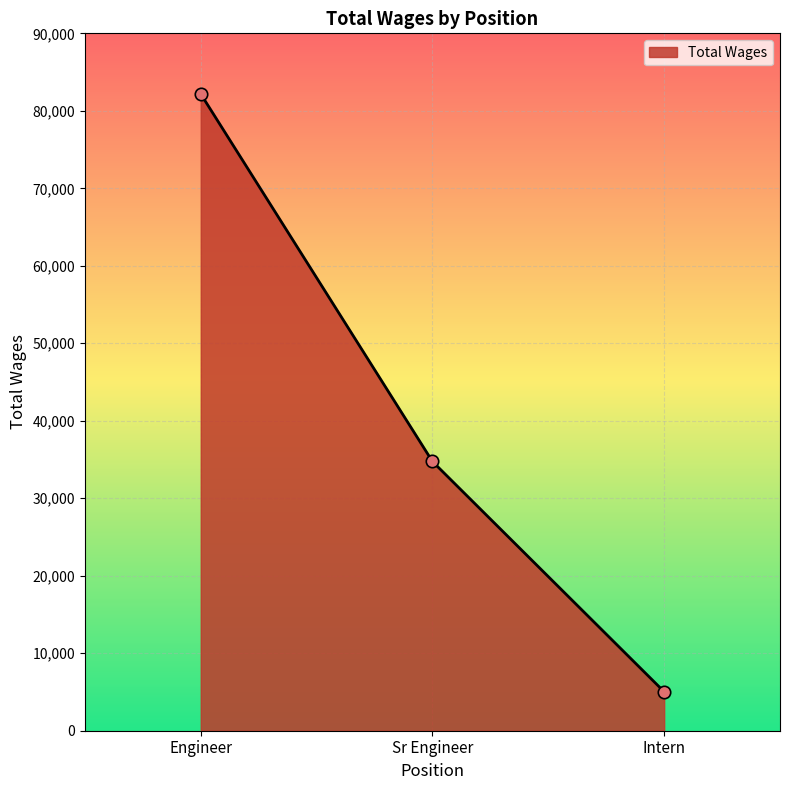

What is the change in value from Engineer to Sr Engineer?

-47429